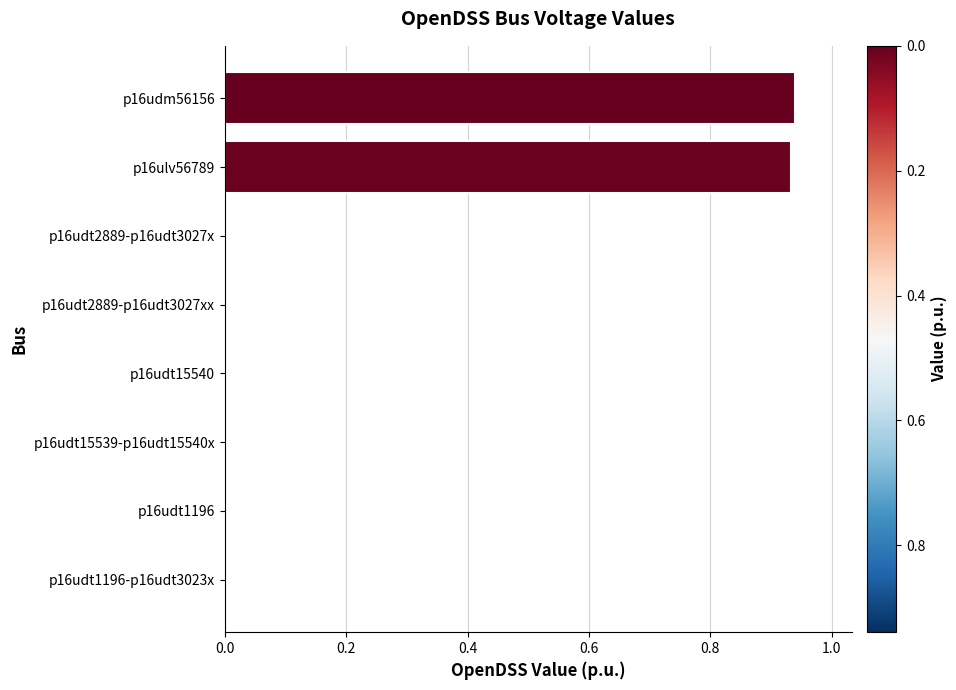

Count the number of categories in the chart.

8